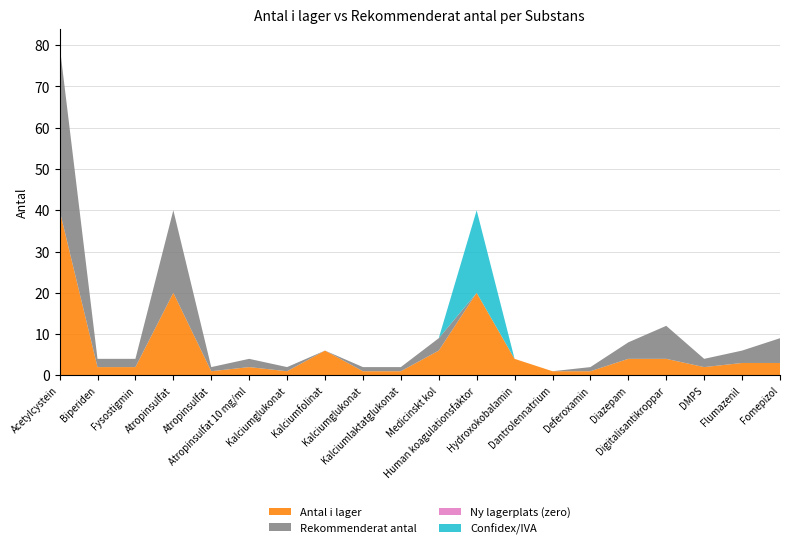

Reading left to right, extract all data points from this chart.

Antal i lager: 40	2	2	20	1	2	1	6	1	1	6	20	4	1	1	4	4	2	3	3
Rekommenderat antal: 40	2	2	20	1	2	1	0	1	1	3	0	0	0	1	4	8	2	3	6
Ny lagerplats (zero): 0	0	0	0	0	0	0	0	0	0	0	0	0	0	0	0	0	0	0	0
Confidex/IVA: 0	0	0	0	0	0	0	0	0	0	0	20	0	0	0	0	0	0	0	0